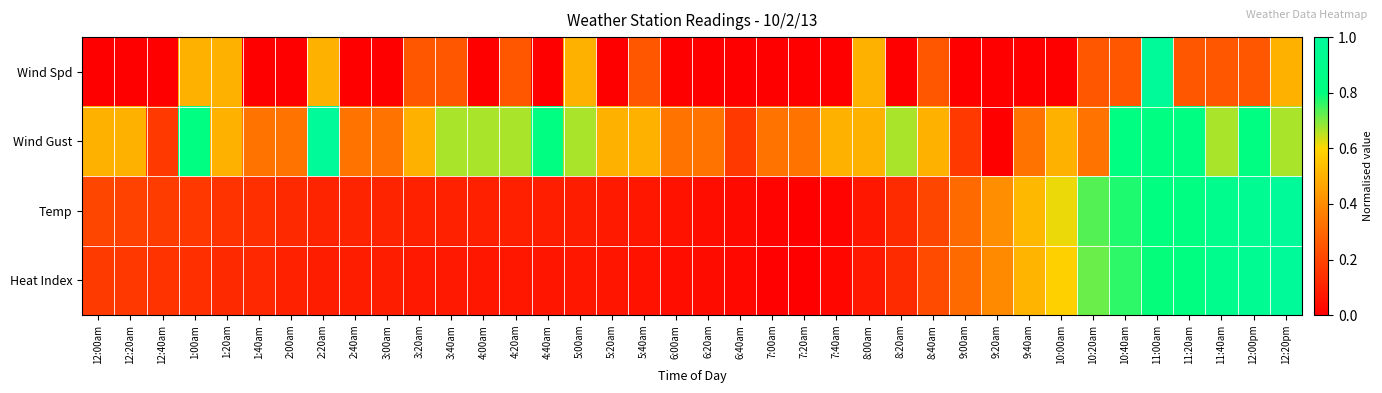

Reading right to left, extract all data points from this chart.

Wind Spd: 12:20pm=0.5	12:00pm=0.2	11:40am=0.2	11:20am=0.2	11:00am=1.0	10:40am=0.2	10:20am=0.2	10:00am=0.0	9:40am=0.0	9:20am=0.0	9:00am=0.0	8:40am=0.2	8:20am=0.0	8:00am=0.5	7:40am=0.0	7:20am=0.0	7:00am=0.0	6:40am=0.0	6:20am=0.0	6:00am=0.0	5:40am=0.2	5:20am=0.0	5:00am=0.5	4:40am=0.0	4:20am=0.2	4:00am=0.0	3:40am=0.2	3:20am=0.2	3:00am=0.0	2:40am=0.0	2:20am=0.5	2:00am=0.0	1:40am=0.0	1:20am=0.5	1:00am=0.5	12:40am=0.0	12:20am=0.0	12:00am=0.0
Wind Gust: 12:20pm=0.7	12:00pm=0.8	11:40am=0.7	11:20am=0.8	11:00am=0.8	10:40am=0.8	10:20am=0.3	10:00am=0.5	9:40am=0.3	9:20am=0.0	9:00am=0.2	8:40am=0.5	8:20am=0.7	8:00am=0.5	7:40am=0.5	7:20am=0.3	7:00am=0.3	6:40am=0.2	6:20am=0.3	6:00am=0.3	5:40am=0.5	5:20am=0.5	5:00am=0.7	4:40am=0.8	4:20am=0.7	4:00am=0.7	3:40am=0.7	3:20am=0.5	3:00am=0.3	2:40am=0.3	2:20am=1.0	2:00am=0.3	1:40am=0.3	1:20am=0.5	1:00am=0.8	12:40am=0.2	12:20am=0.5	12:00am=0.5
Temp: 12:20pm=1.0	12:00pm=0.9	11:40am=0.9	11:20am=0.8	11:00am=0.8	10:40am=0.8	10:20am=0.7	10:00am=0.6	9:40am=0.5	9:20am=0.4	9:00am=0.3	8:40am=0.2	8:20am=0.1	8:00am=0.1	7:40am=0.0	7:20am=0.0	7:00am=0.0	6:40am=0.0	6:20am=0.0	6:00am=0.1	5:40am=0.1	5:20am=0.1	5:00am=0.1	4:40am=0.1	4:20am=0.1	4:00am=0.1	3:40am=0.1	3:20am=0.1	3:00am=0.1	2:40am=0.1	2:20am=0.1	2:00am=0.1	1:40am=0.1	1:20am=0.2	1:00am=0.2	12:40am=0.2	12:20am=0.2	12:00am=0.2
Heat Index: 12:20pm=1.0	12:00pm=0.9	11:40am=0.9	11:20am=0.8	11:00am=0.8	10:40am=0.8	10:20am=0.7	10:00am=0.6	9:40am=0.5	9:20am=0.4	9:00am=0.3	8:40am=0.2	8:20am=0.1	8:00am=0.1	7:40am=0.0	7:20am=0.0	7:00am=0.0	6:40am=0.0	6:20am=0.0	6:00am=0.0	5:40am=0.1	5:20am=0.1	5:00am=0.1	4:40am=0.1	4:20am=0.1	4:00am=0.1	3:40am=0.1	3:20am=0.1	3:00am=0.1	2:40am=0.1	2:20am=0.1	2:00am=0.1	1:40am=0.1	1:20am=0.1	1:00am=0.1	12:40am=0.1	12:20am=0.2	12:00am=0.2